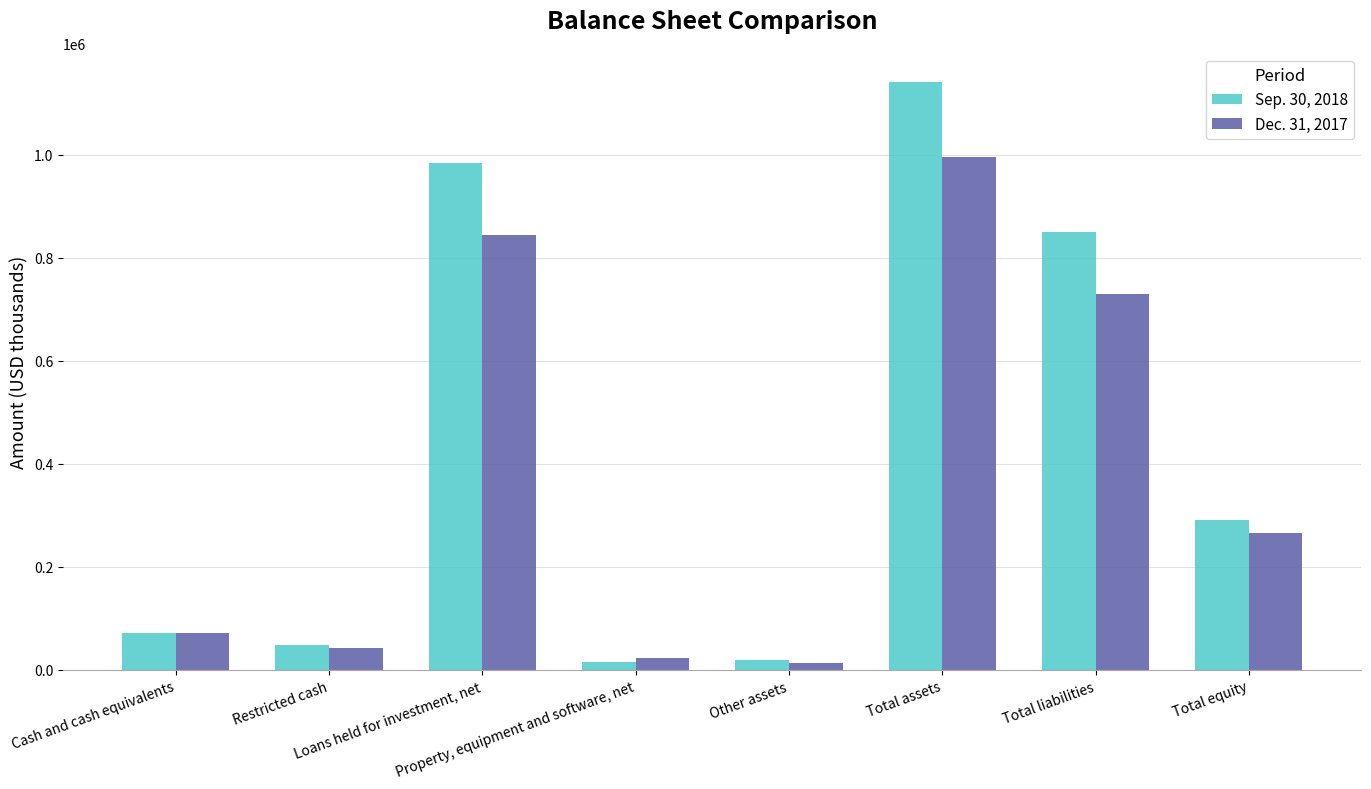

Rank the series by their average value, from highest to lowest.

Sep. 30, 2018, Dec. 31, 2017